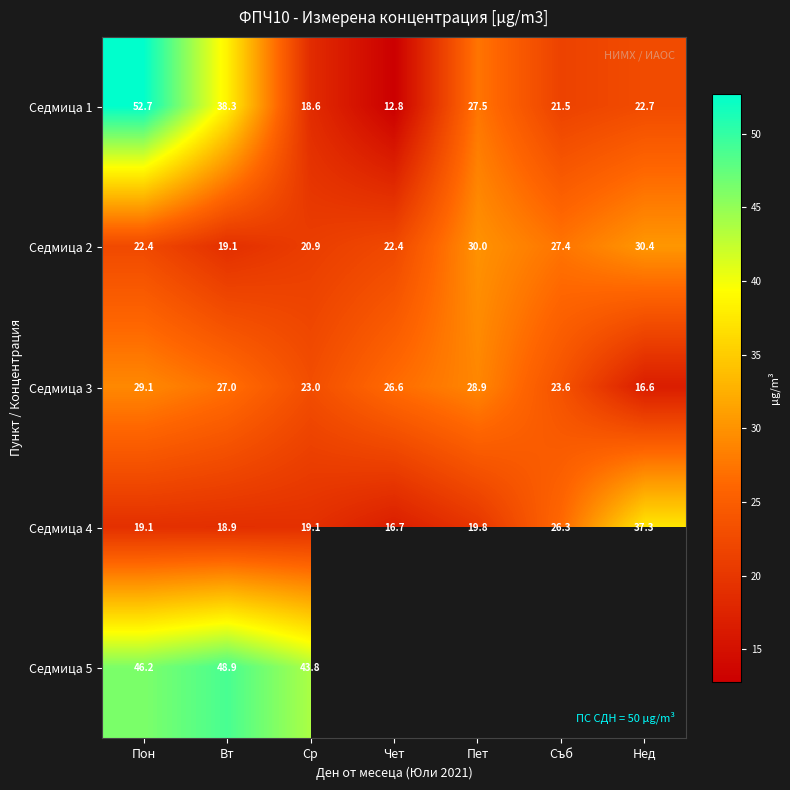

At which category is the sum across all series the highest?

Пон